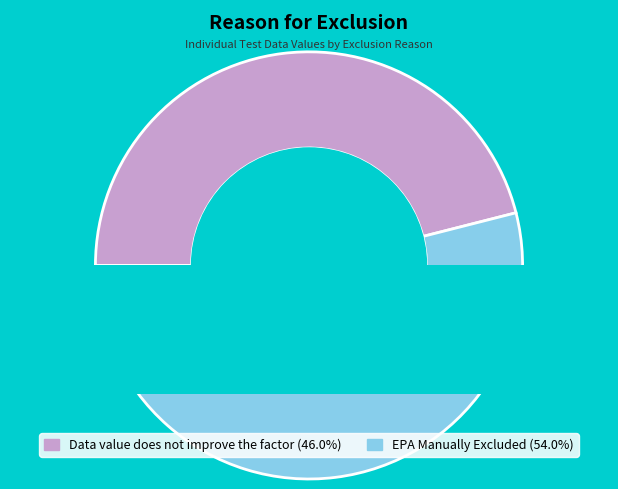

What is the largest slice in the pie chart?

EPA Manually Excluded